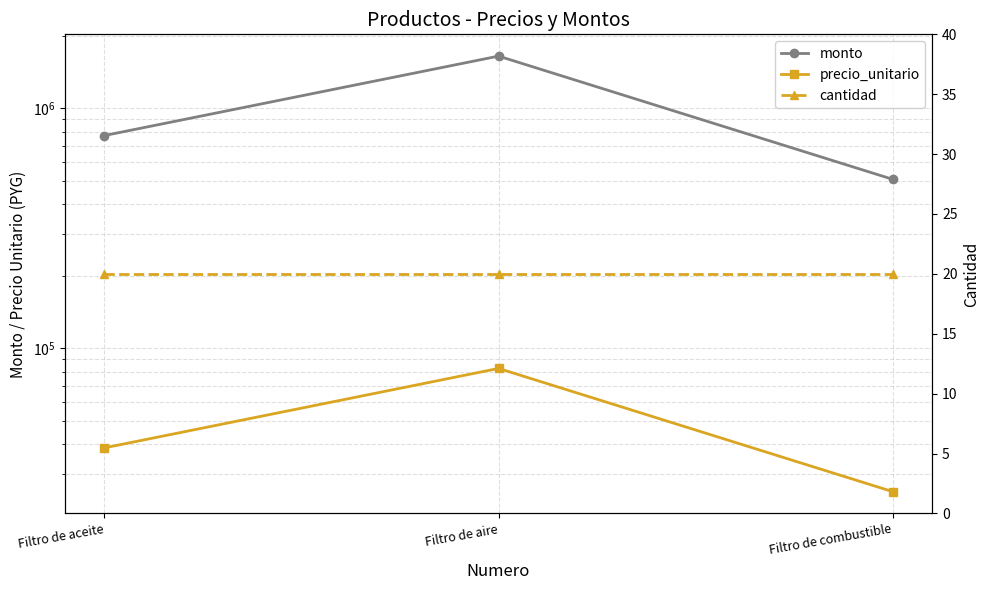

Count the precio_unitario values in the range 25300 to 82500.

3